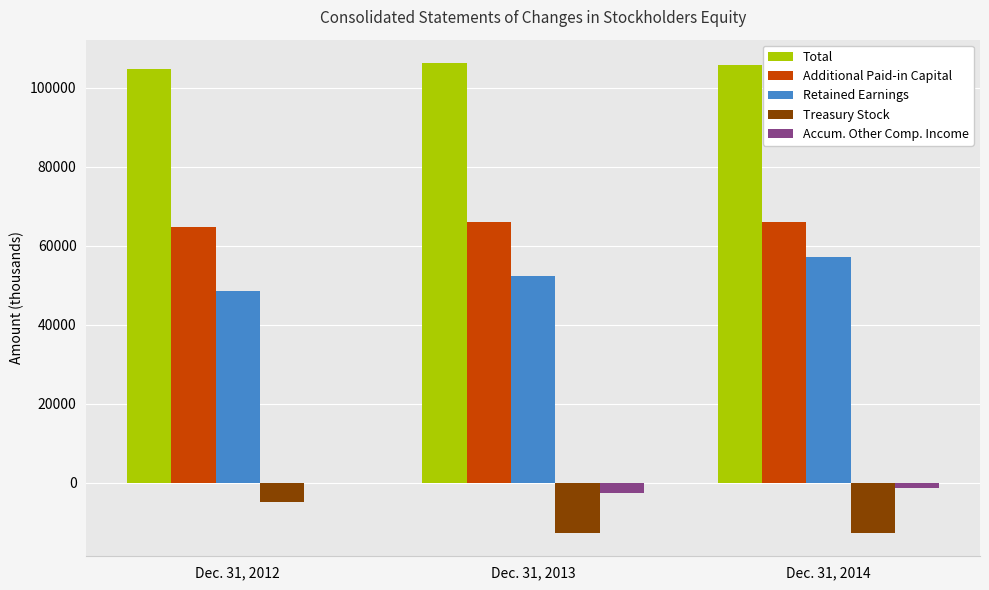

Is the value of Accum. Other Comp. Income at Dec. 31, 2012 greater than the value of Total at Dec. 31, 2013?

No